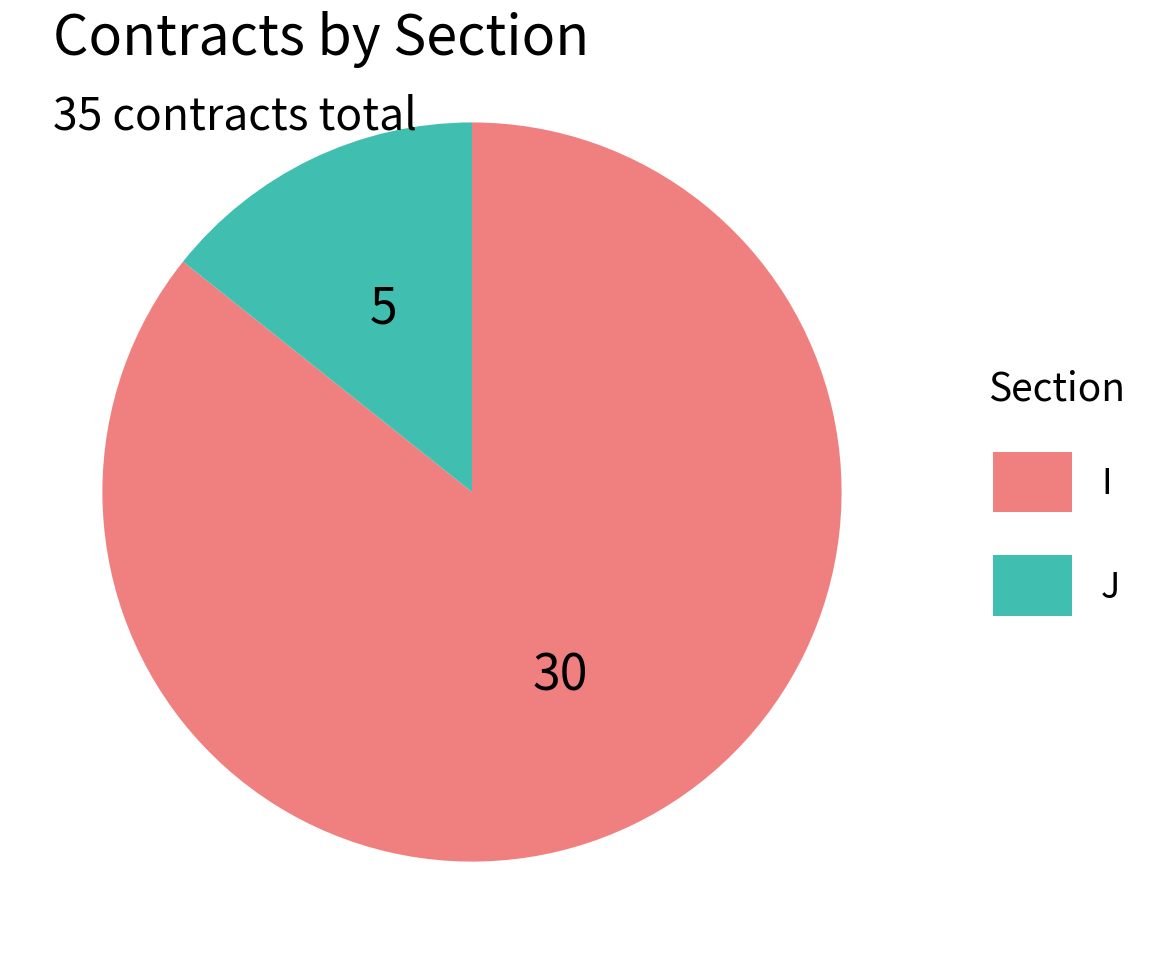

Does I represent more than half of the total?

Yes